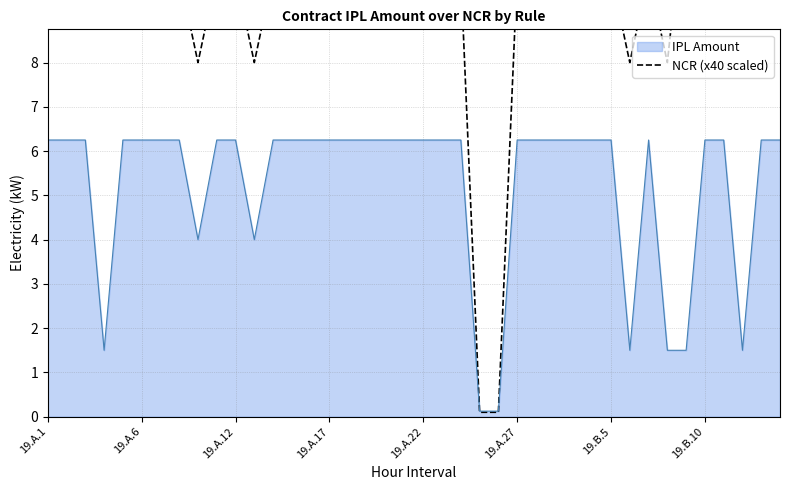

True or false: IPL Amount has a value of 6.2 at 19.A.6.

True